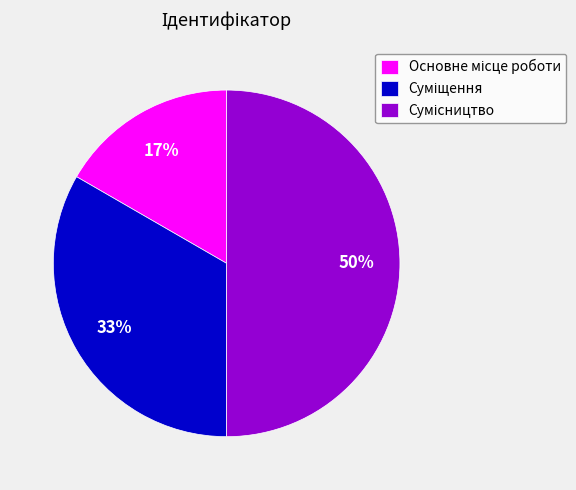

Count the number of slices in the pie.

3